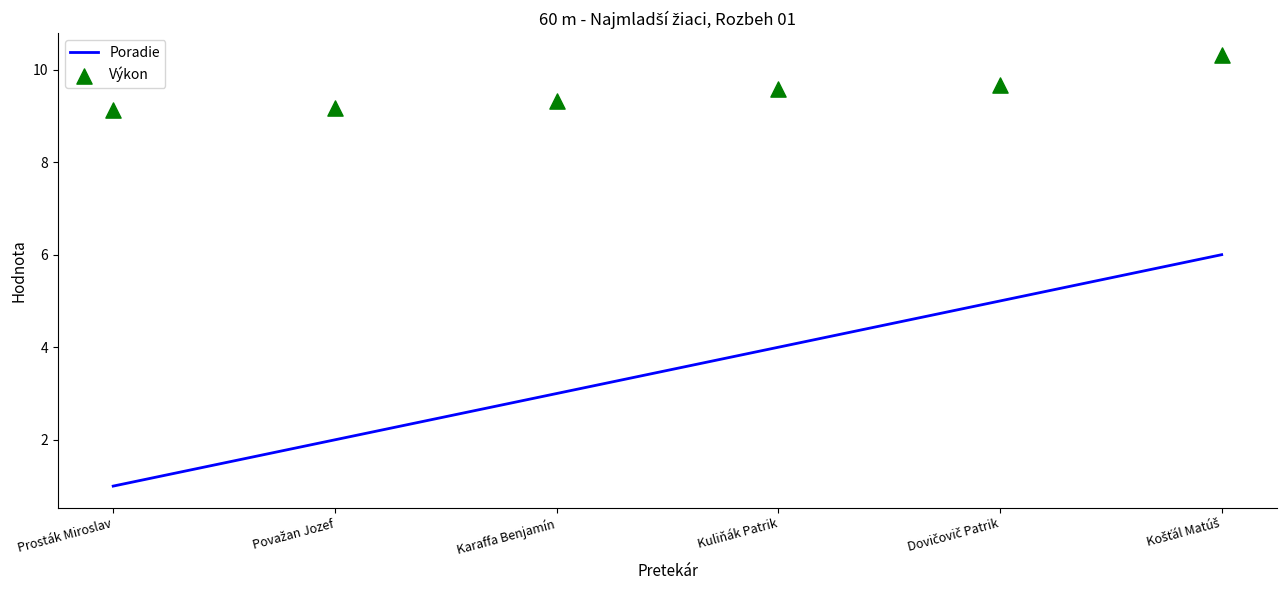

At how many categories does at least one series exceed 4?

6